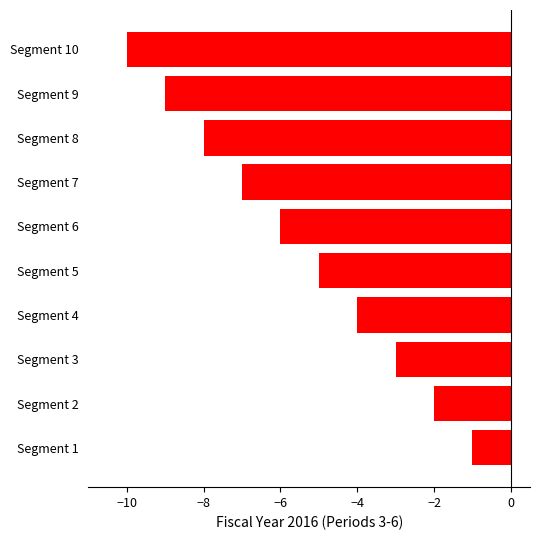

Reading top to bottom, transcribe all the data shown in this chart.

Segment 10=-10	Segment 9=-9	Segment 8=-8	Segment 7=-7	Segment 6=-6	Segment 5=-5	Segment 4=-4	Segment 3=-3	Segment 2=-2	Segment 1=-1